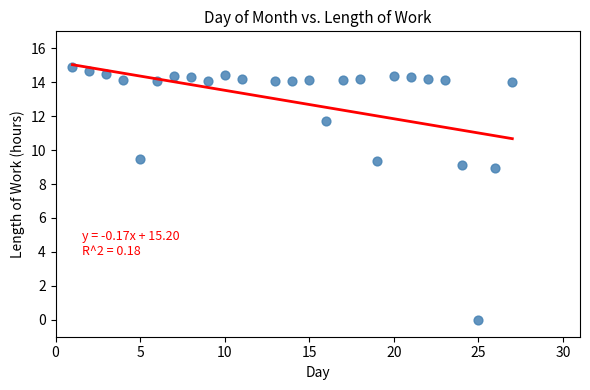

What is the range of Y values (max minus min)?

14.9